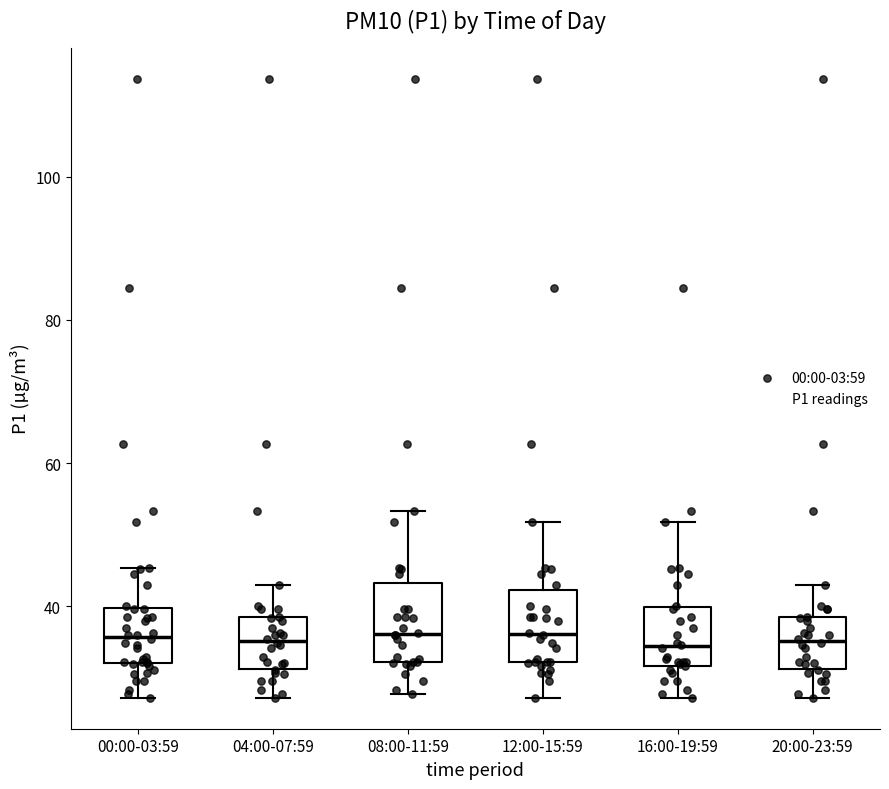

Where does the lower whisker of the box for 20:00-23:59 end on the y-axis? The values are not printed on the chart, so give them approximately, as read against the axis.

28